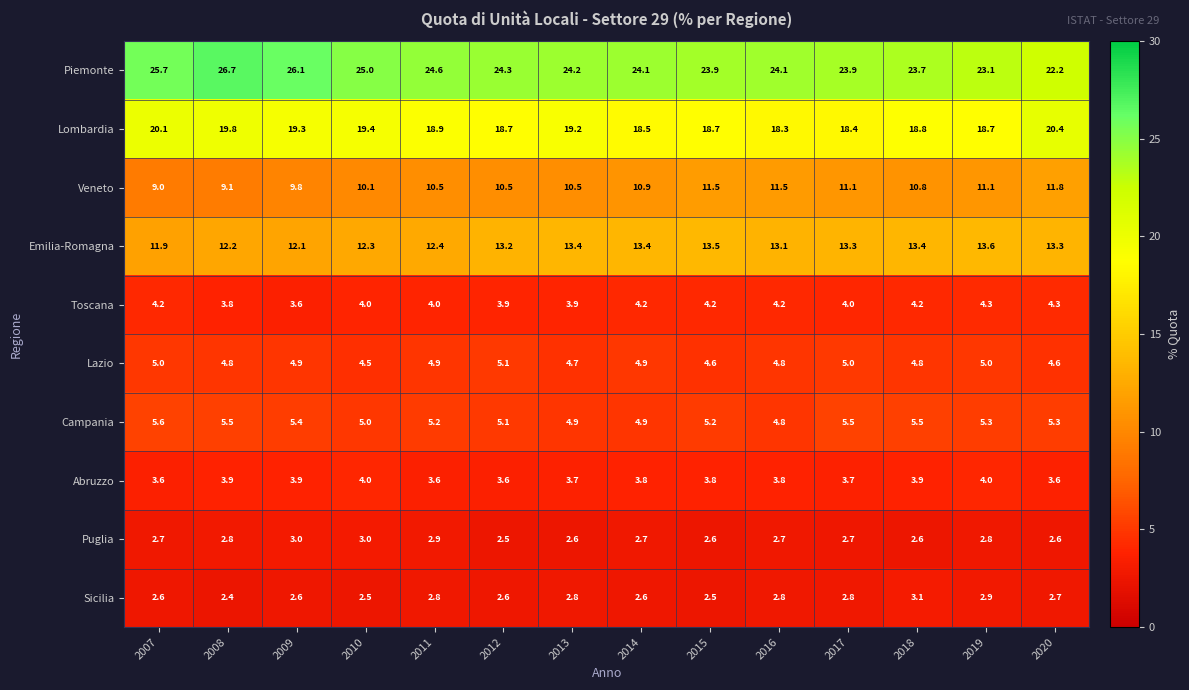

The value of Lazio at 2008 is 4.8. True or false?

True